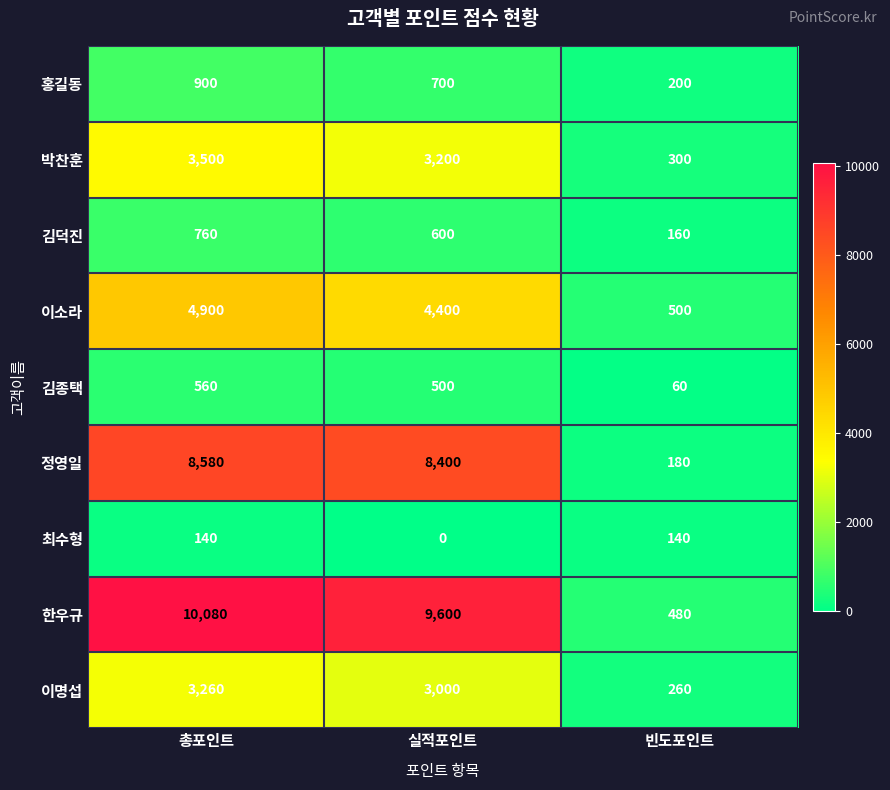

Is it true that 박찬훈 equals 201 at 빈도포인트?

False